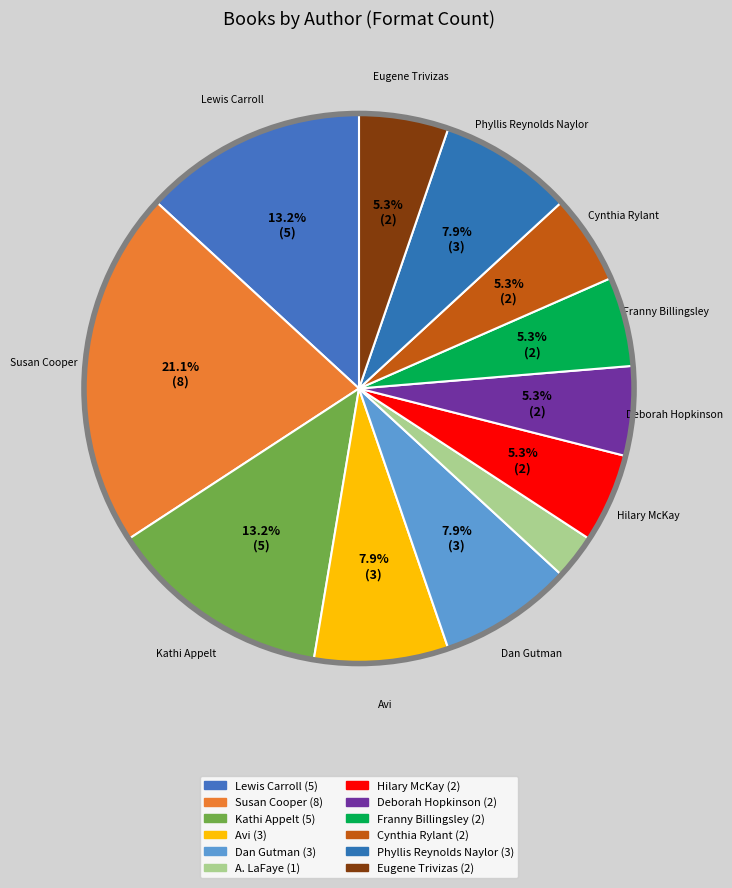

How many slices are in this pie chart?

12